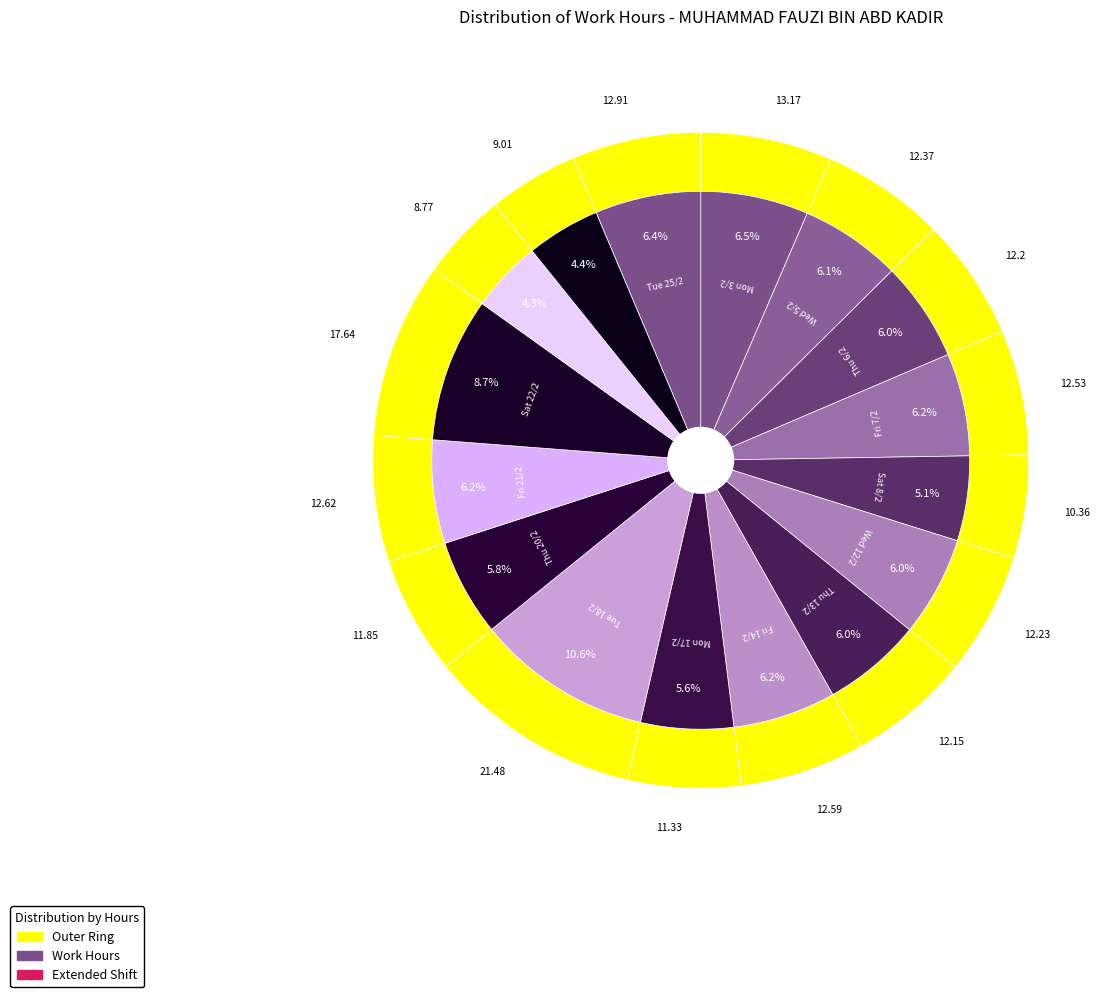

What percentage is NOT represented by Wed 12/2?

94.0%